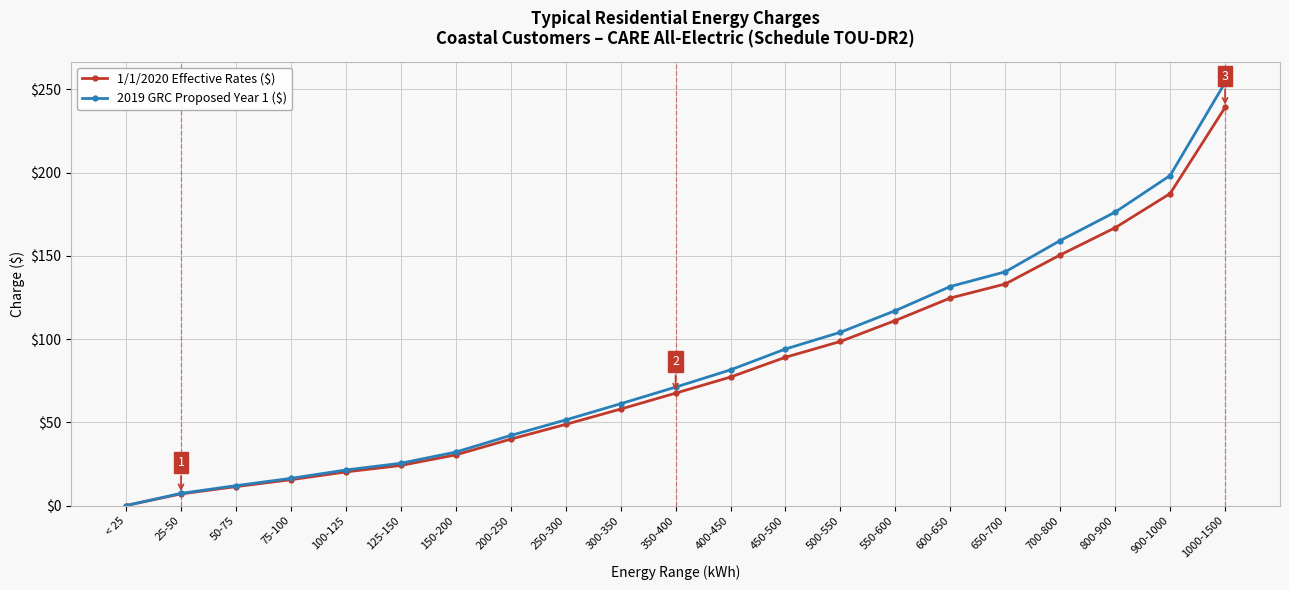

How many categories are shown in the chart?

21